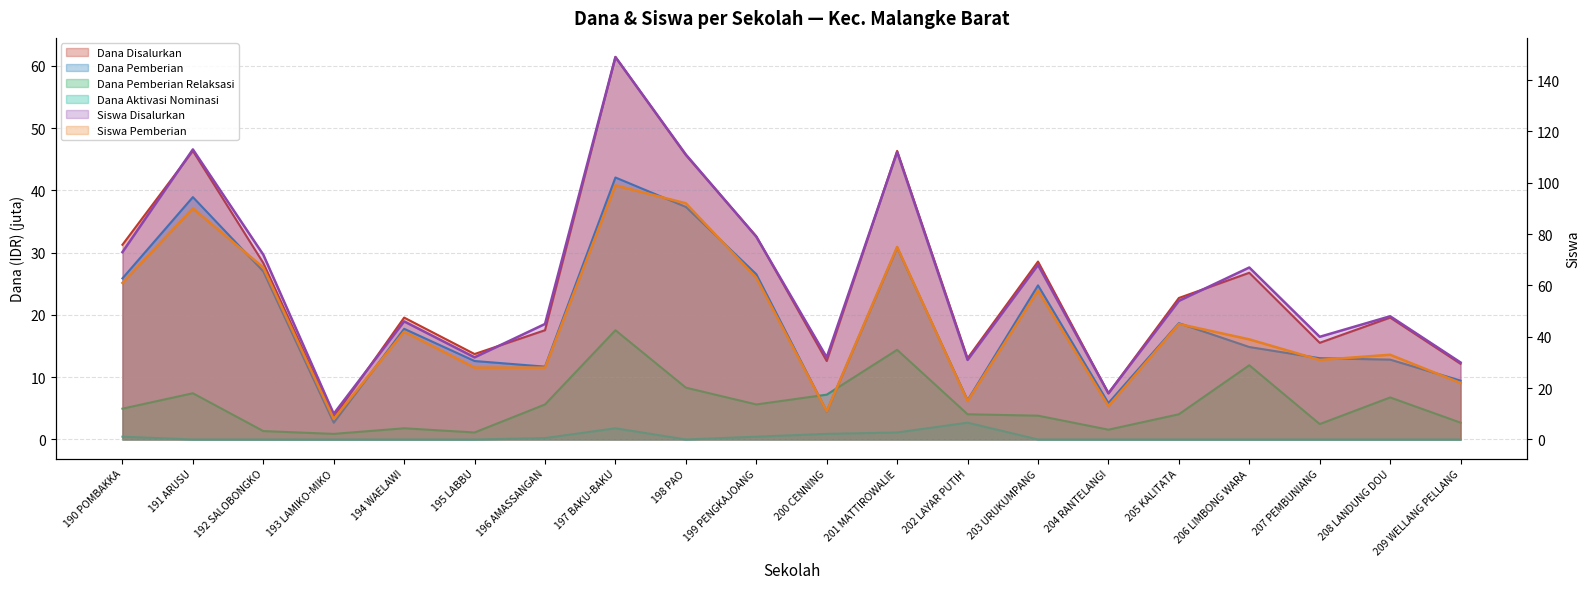

Which label corresponds to the smallest value in the chart?

191 ARUSU